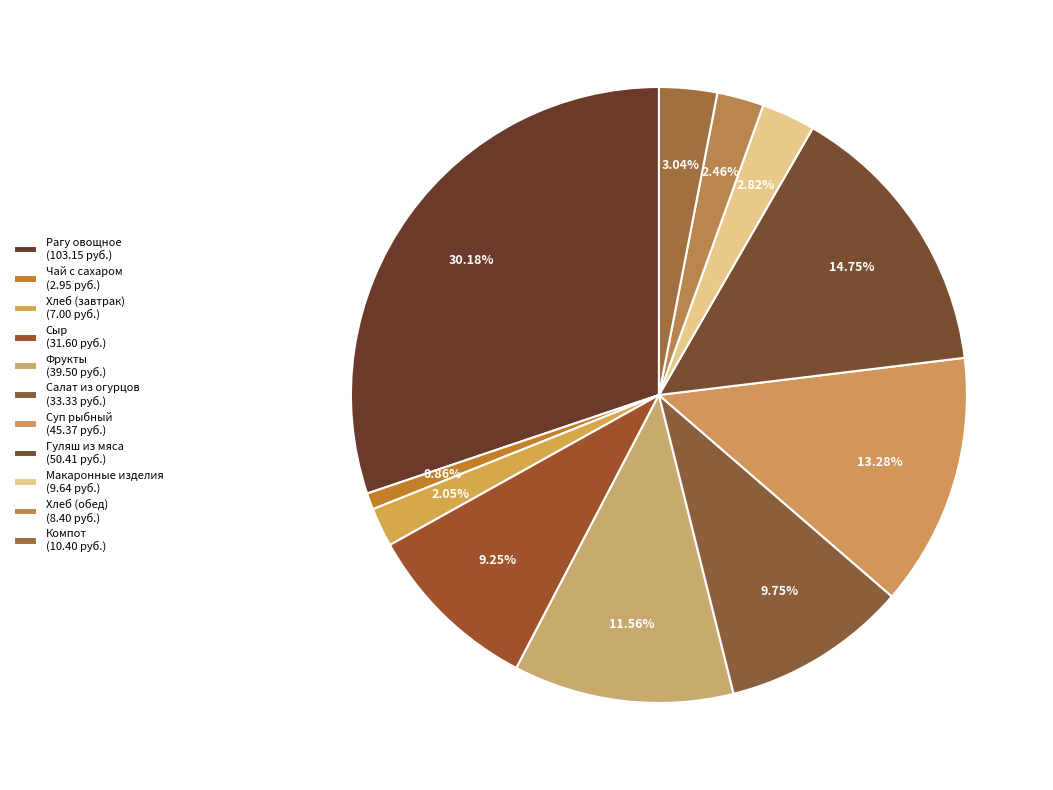

Count the number of slices in the pie.

11